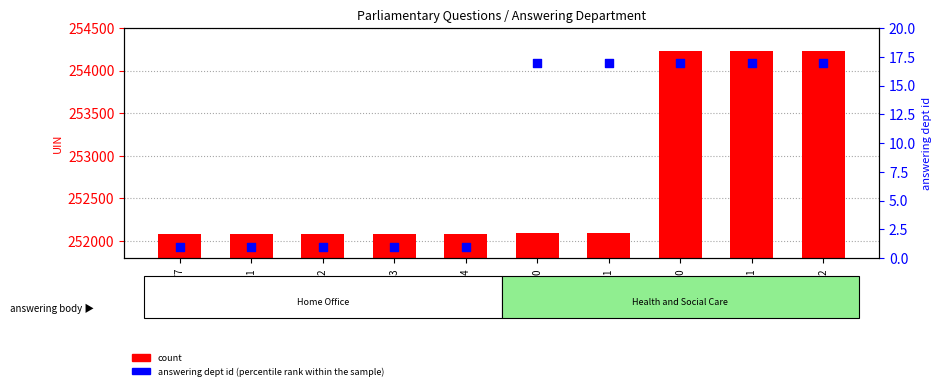

At how many categories does at least one series exceed 182521?

10